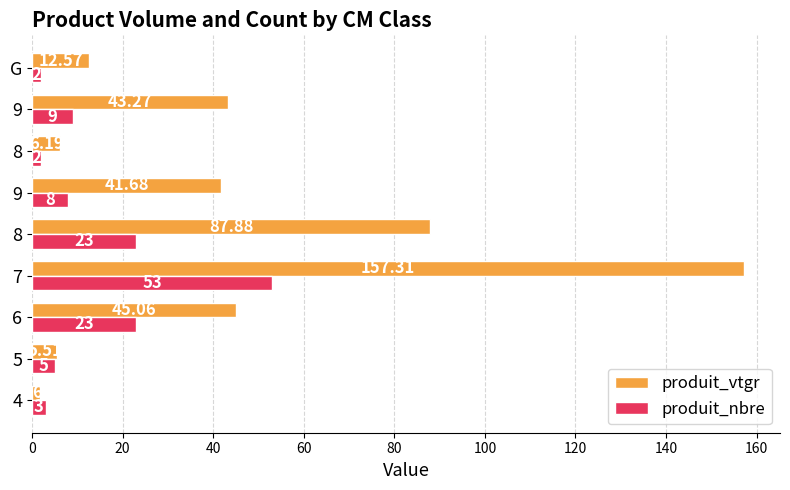

Count the number of categories in the chart.

9